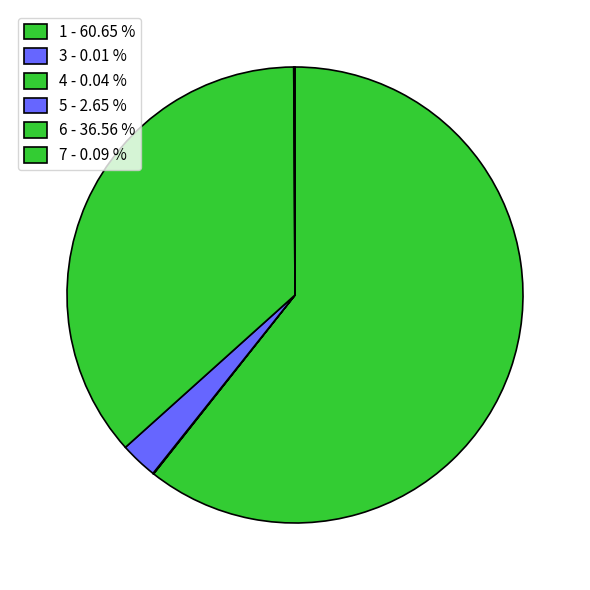

Which category accounts for the majority?

1